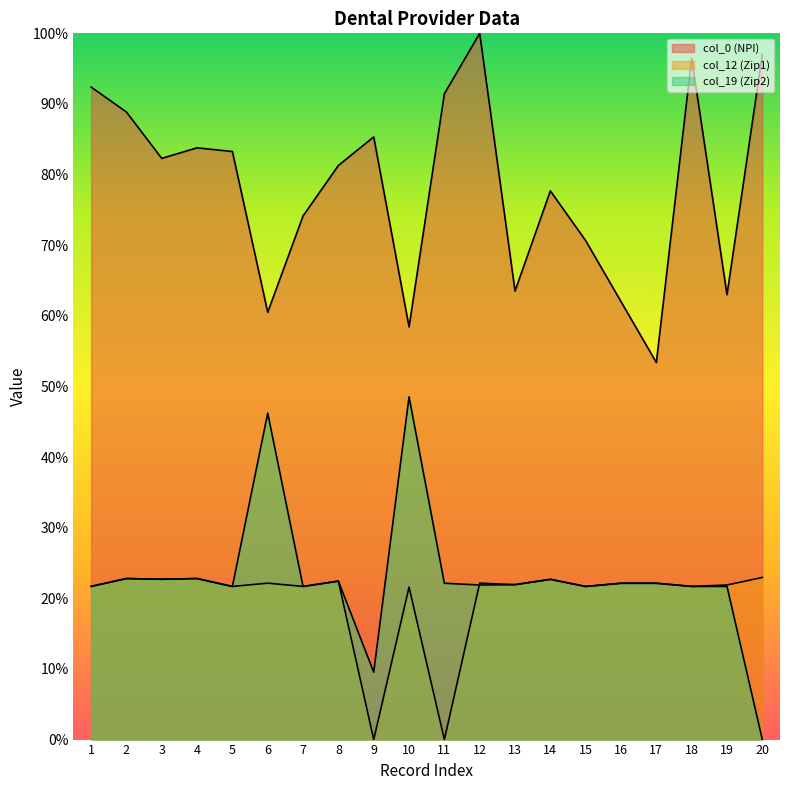

Rank the series by their maximum value, from lowest to highest.

col_12 (Zip1), col_19 (Zip2), col_0 (NPI)